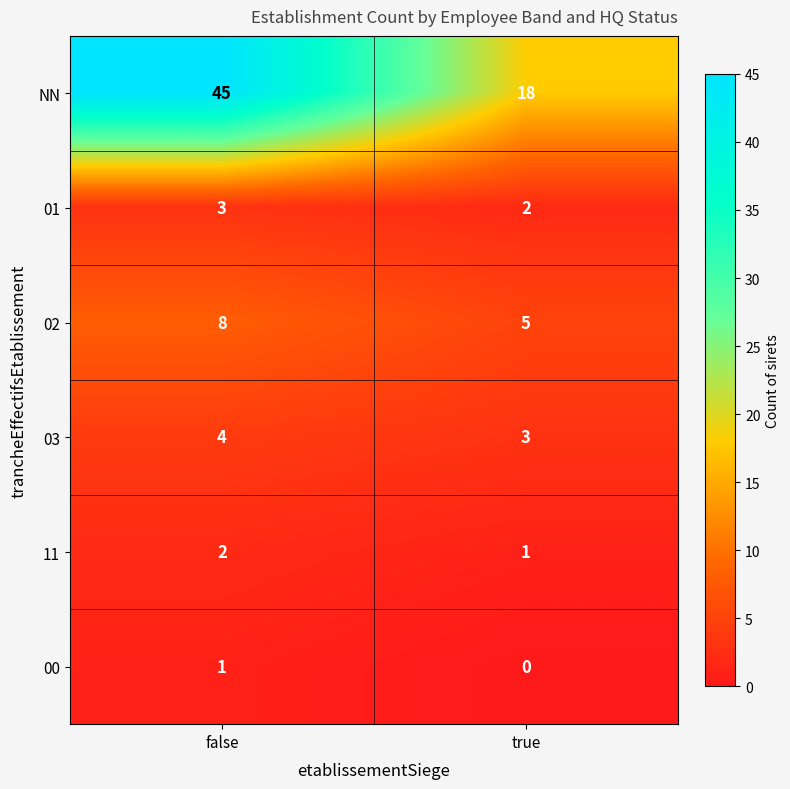

Reading left to right, transcribe all the data shown in this chart.

NN: 45	18
01: 3	2
02: 8	5
03: 4	3
11: 2	1
00: 1	0